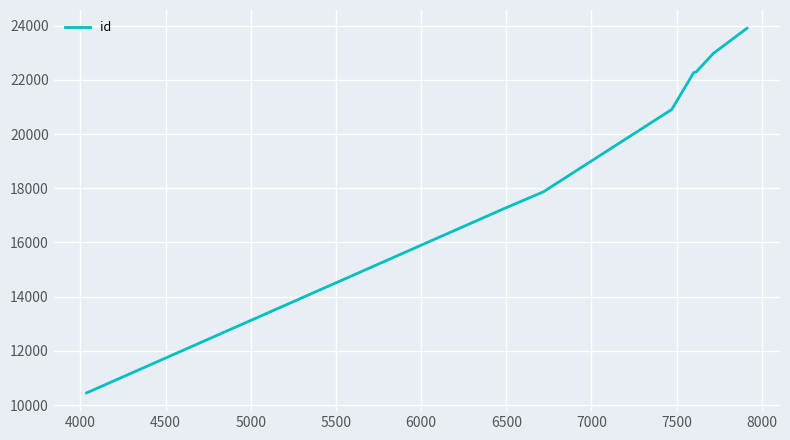

What is the difference between the maximum and minimum values?

13448